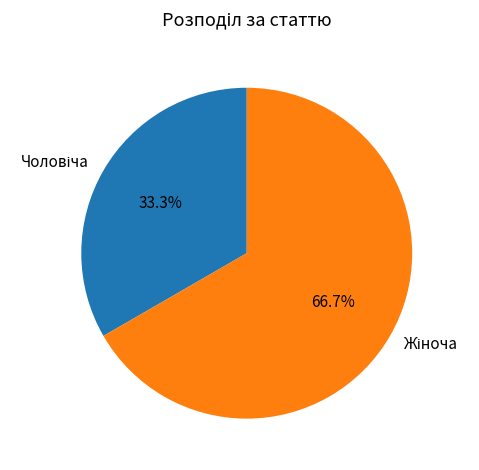

Is there any slice that represents more than half of the pie?

Yes